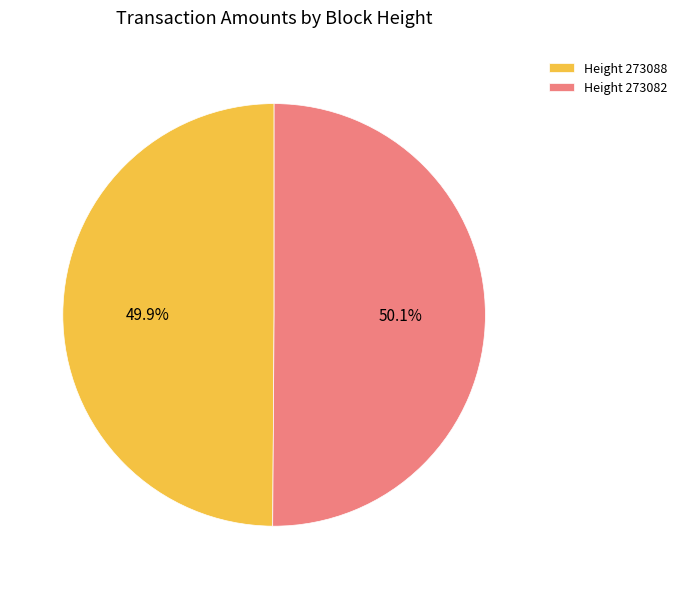

Is there a majority slice in this chart?

Yes